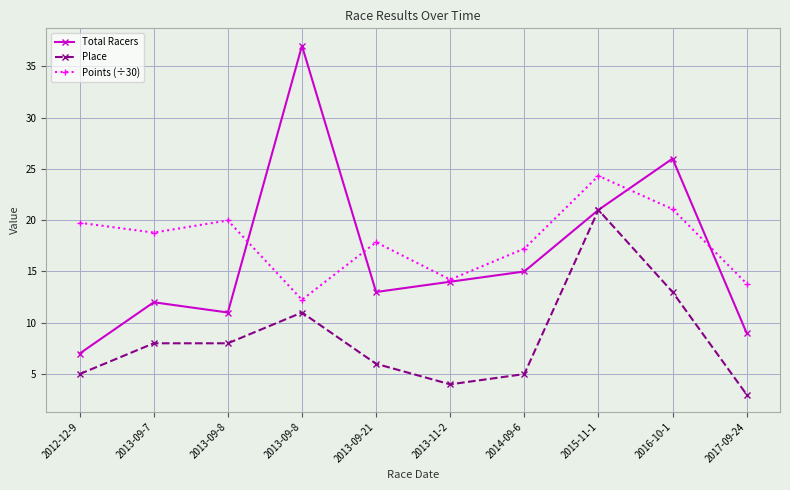

Is this an area chart (filled region under the line)?

No